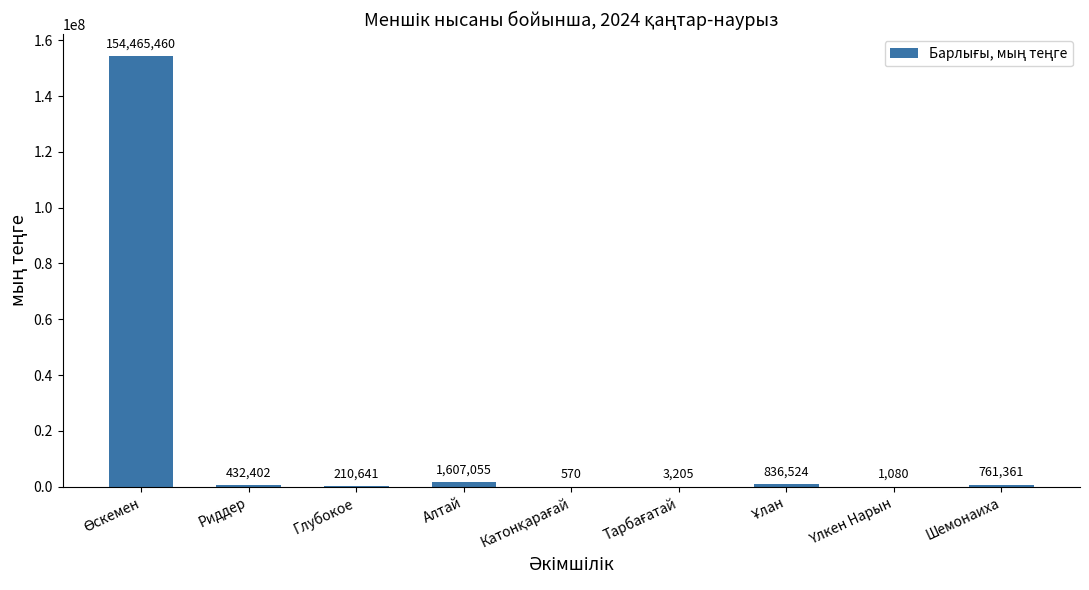

Where is the data nearest to the value 77233015?

Алтай